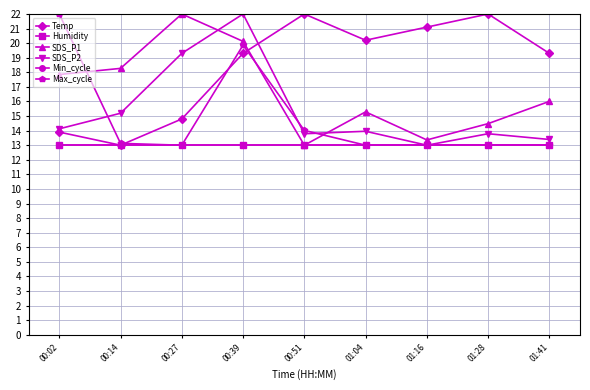

What is the sum of all SDS_P2 values?

138.5